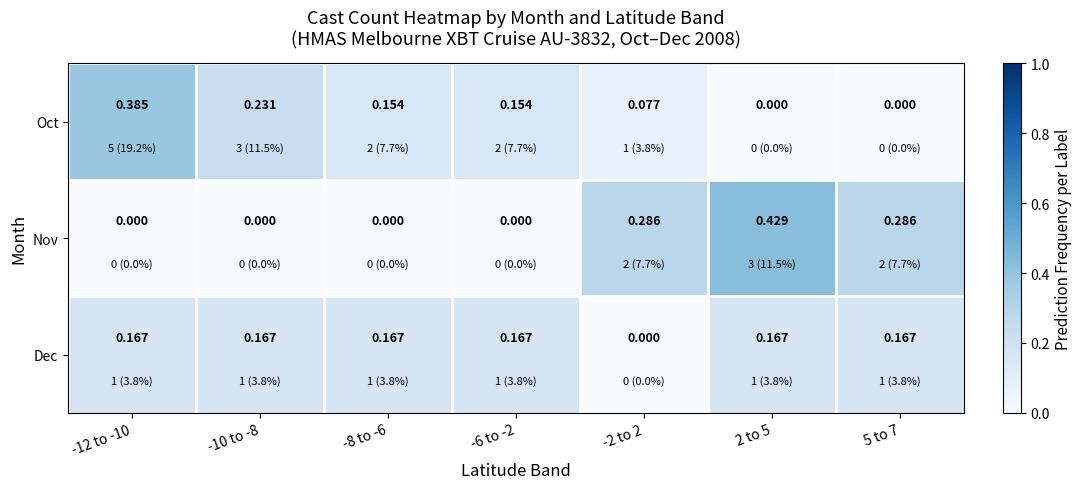

Which series has the widest spread of values?

Nov